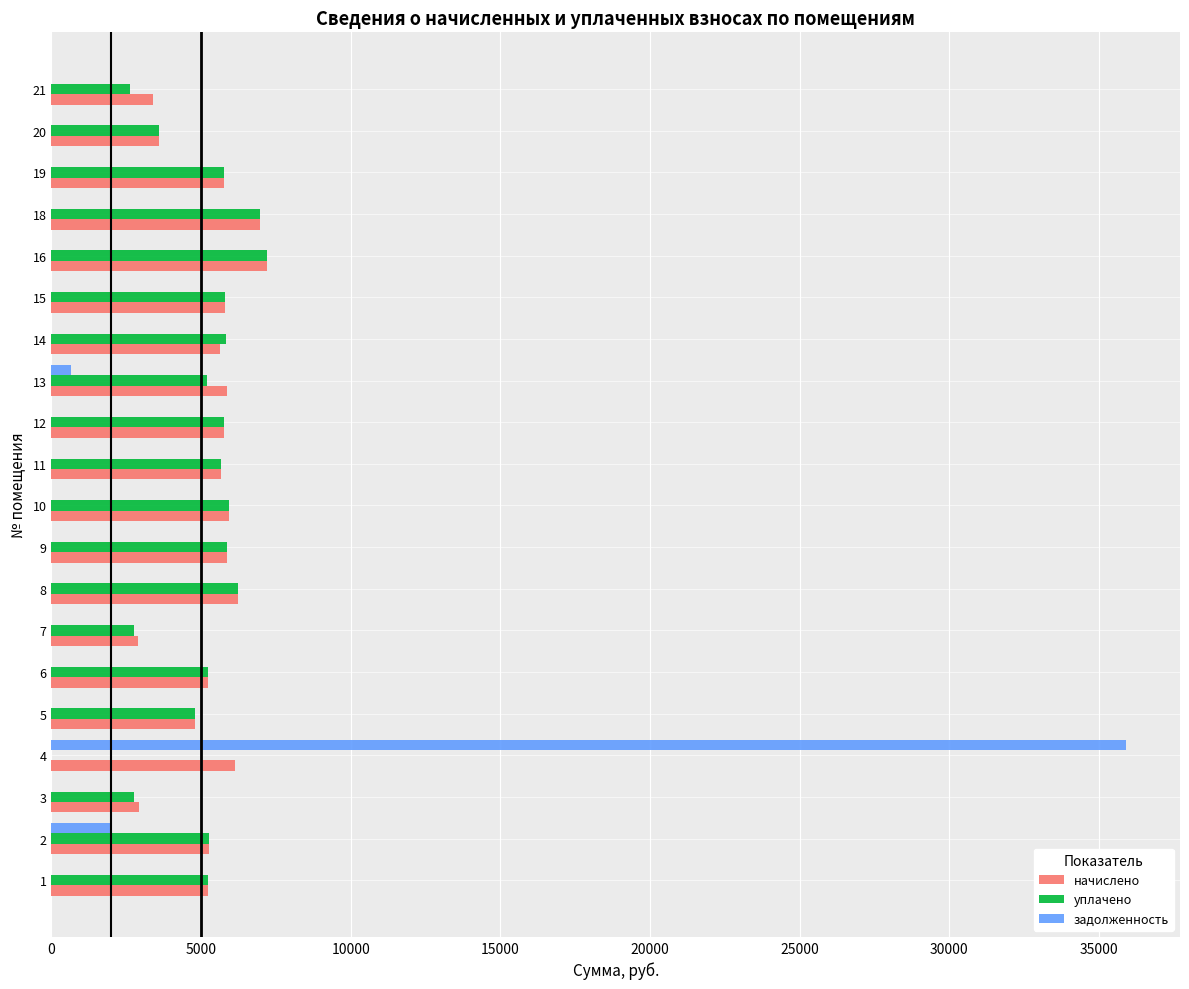

At which category is the sum across all series the highest?

4